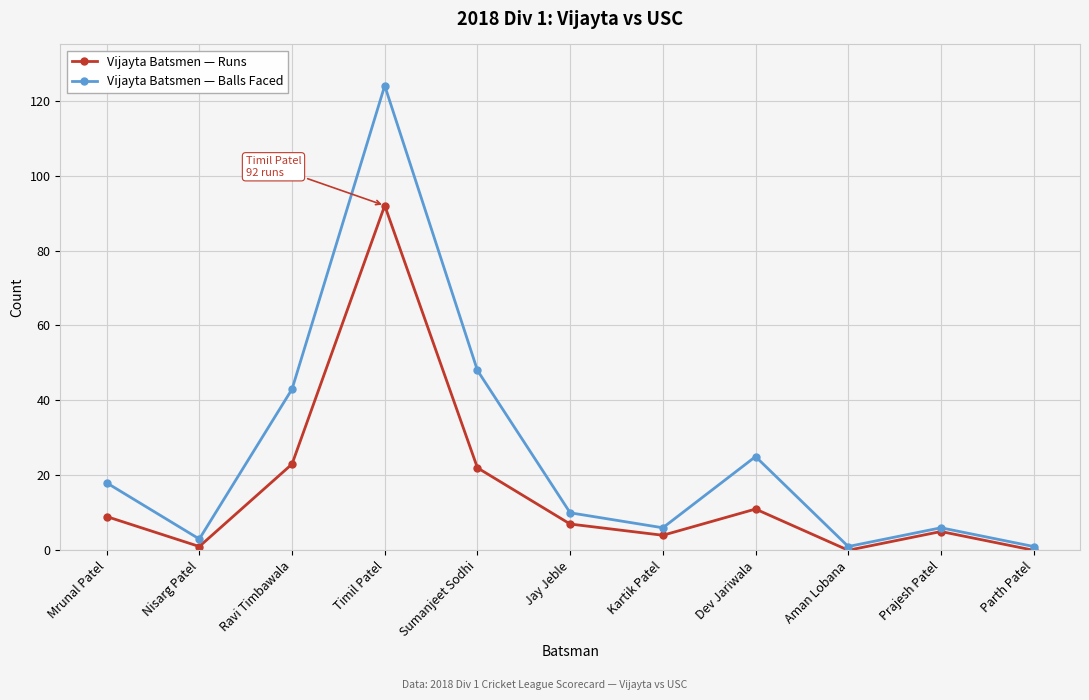

Rank the series by their maximum value, from lowest to highest.

Vijayta Batsmen — Runs, Vijayta Batsmen — Balls Faced